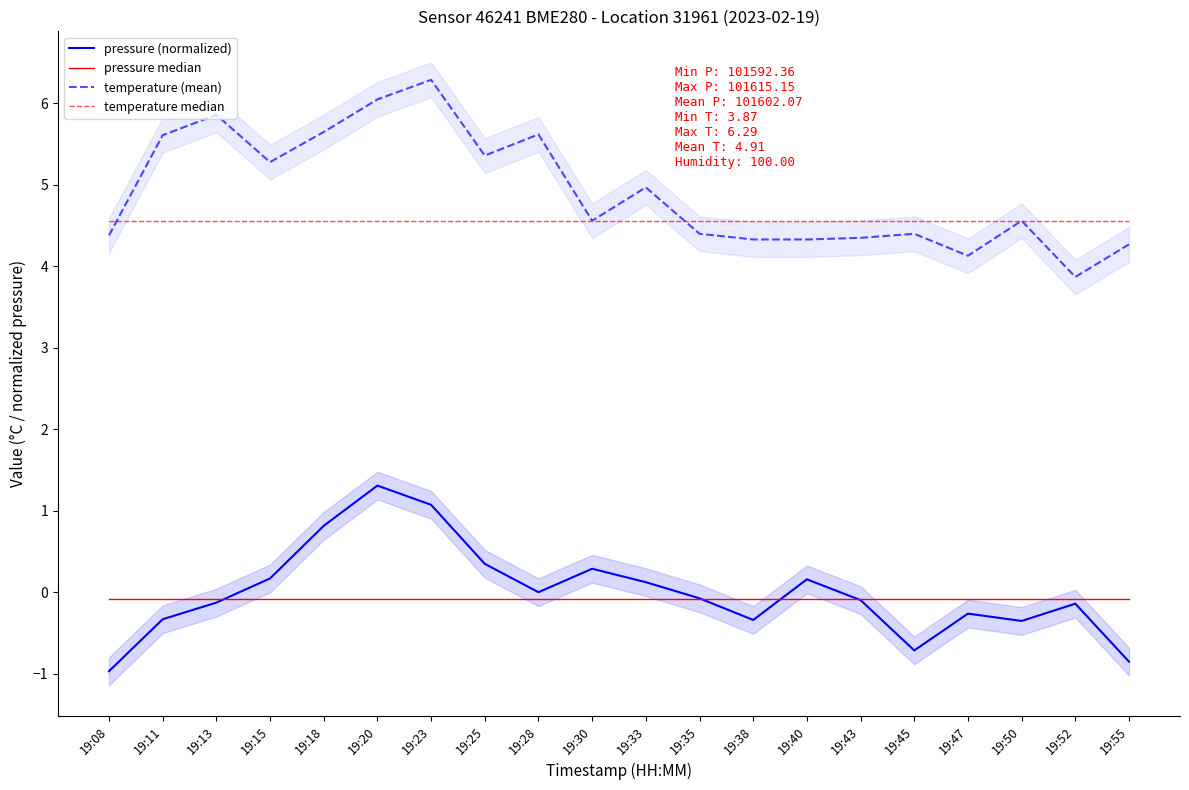

How many positive values does the pressure (normalized) series have?

8